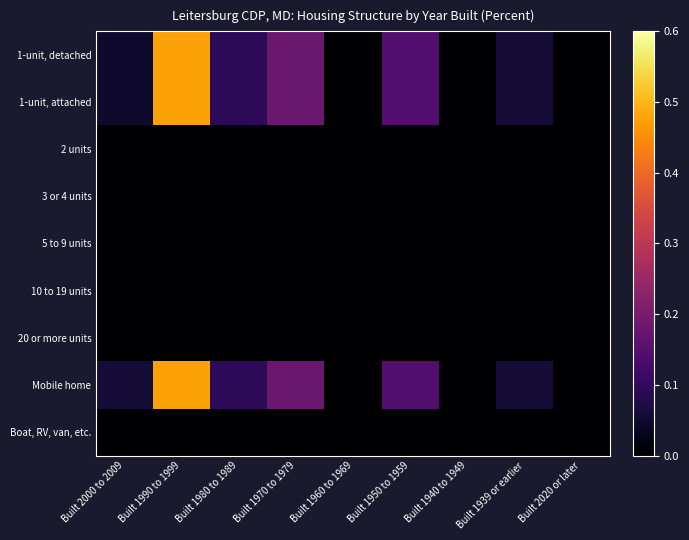

Reading right to left, transcribe all the data shown in this chart.

1-unit, detached: Built 2020 or later=0.0	Built 1939 or earlier=0.1	Built 1940 to 1949=0.0	Built 1950 to 1959=0.1	Built 1960 to 1969=0.0	Built 1970 to 1979=0.2	Built 1980 to 1989=0.1	Built 1990 to 1999=0.5	Built 2000 to 2009=0.0
1-unit, attached: Built 2020 or later=0.0	Built 1939 or earlier=0.1	Built 1940 to 1949=0.0	Built 1950 to 1959=0.1	Built 1960 to 1969=0.0	Built 1970 to 1979=0.2	Built 1980 to 1989=0.1	Built 1990 to 1999=0.5	Built 2000 to 2009=0.0
2 units: Built 2020 or later=0.0	Built 1939 or earlier=0.0	Built 1940 to 1949=0.0	Built 1950 to 1959=0.0	Built 1960 to 1969=0.0	Built 1970 to 1979=0.0	Built 1980 to 1989=0.0	Built 1990 to 1999=0.0	Built 2000 to 2009=0.0
3 or 4 units: Built 2020 or later=0.0	Built 1939 or earlier=0.0	Built 1940 to 1949=0.0	Built 1950 to 1959=0.0	Built 1960 to 1969=0.0	Built 1970 to 1979=0.0	Built 1980 to 1989=0.0	Built 1990 to 1999=0.0	Built 2000 to 2009=0.0
5 to 9 units: Built 2020 or later=0.0	Built 1939 or earlier=0.0	Built 1940 to 1949=0.0	Built 1950 to 1959=0.0	Built 1960 to 1969=0.0	Built 1970 to 1979=0.0	Built 1980 to 1989=0.0	Built 1990 to 1999=0.0	Built 2000 to 2009=0.0
10 to 19 units: Built 2020 or later=0.0	Built 1939 or earlier=0.0	Built 1940 to 1949=0.0	Built 1950 to 1959=0.0	Built 1960 to 1969=0.0	Built 1970 to 1979=0.0	Built 1980 to 1989=0.0	Built 1990 to 1999=0.0	Built 2000 to 2009=0.0
20 or more units: Built 2020 or later=0.0	Built 1939 or earlier=0.0	Built 1940 to 1949=0.0	Built 1950 to 1959=0.0	Built 1960 to 1969=0.0	Built 1970 to 1979=0.0	Built 1980 to 1989=0.0	Built 1990 to 1999=0.0	Built 2000 to 2009=0.0
Mobile home: Built 2020 or later=0.0	Built 1939 or earlier=0.1	Built 1940 to 1949=0.0	Built 1950 to 1959=0.1	Built 1960 to 1969=0.0	Built 1970 to 1979=0.2	Built 1980 to 1989=0.1	Built 1990 to 1999=0.5	Built 2000 to 2009=0.1
Boat, RV, van, etc.: Built 2020 or later=0.0	Built 1939 or earlier=0.0	Built 1940 to 1949=0.0	Built 1950 to 1959=0.0	Built 1960 to 1969=0.0	Built 1970 to 1979=0.0	Built 1980 to 1989=0.0	Built 1990 to 1999=0.0	Built 2000 to 2009=0.0